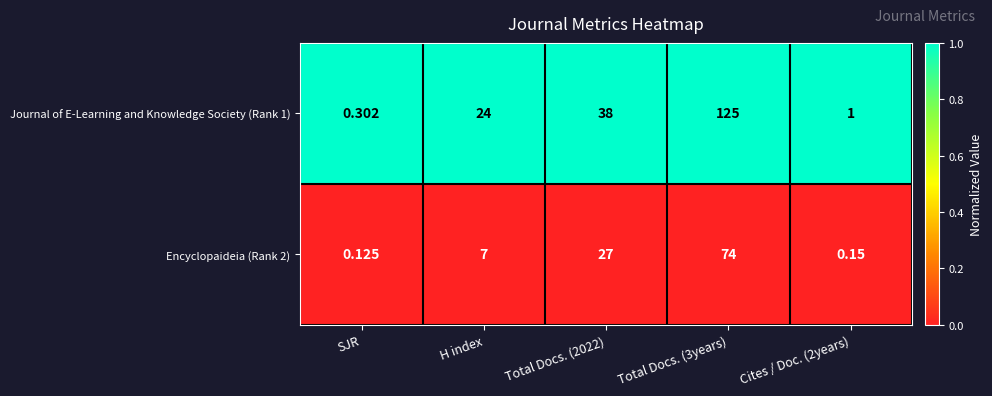

Is the value of Journal of E-Learning and Knowledge Society (Rank 1) at Cites / Doc. (2years) greater than the value of Encyclopaideia (Rank 2) at Total Docs. (2022)?

No